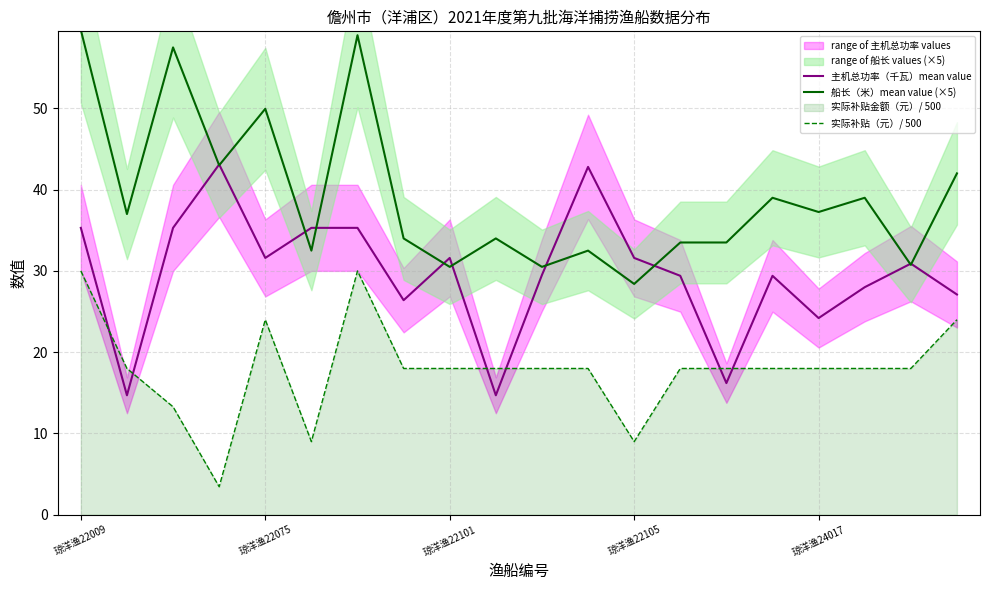

Count the number of categories in the chart.

20